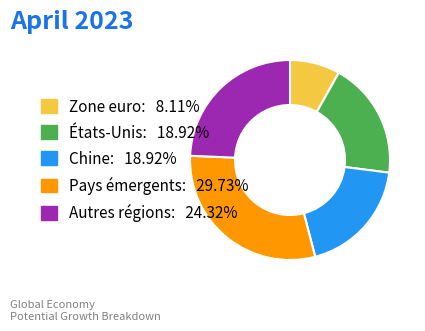

Is the sum of Chine: 18.92% and Pays émergents: 29.73% greater than half?

No